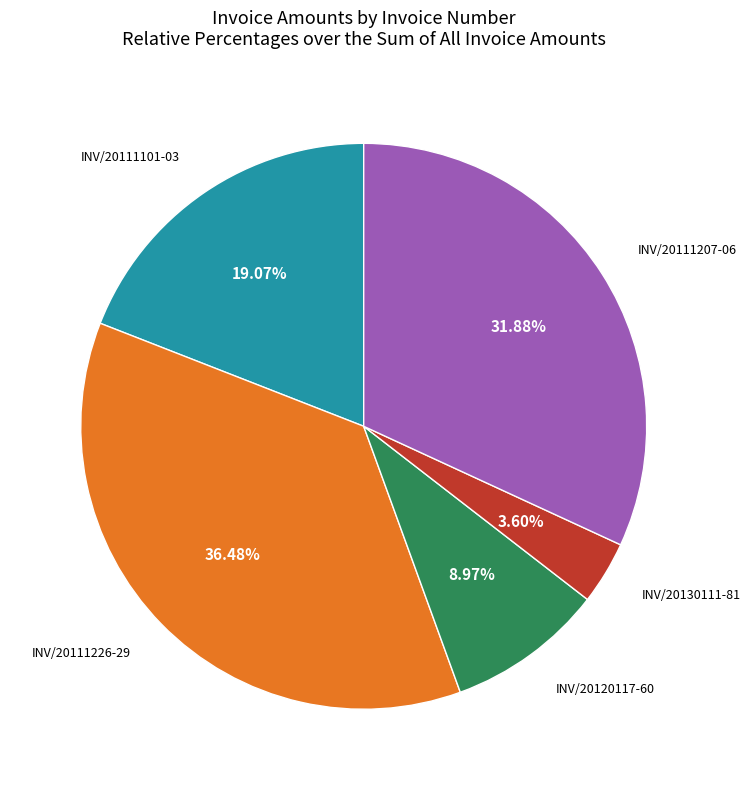

Count the number of slices in the pie.

5